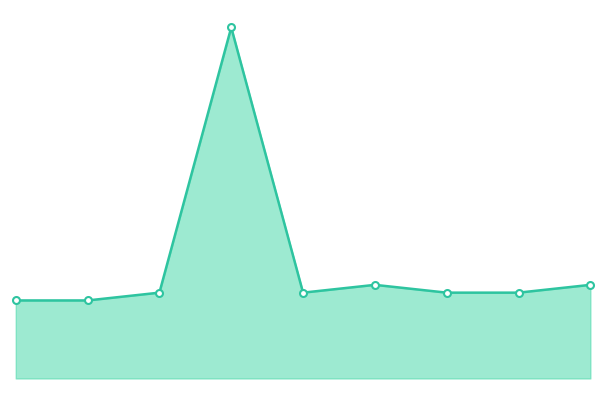

How many data points are above 11?

3